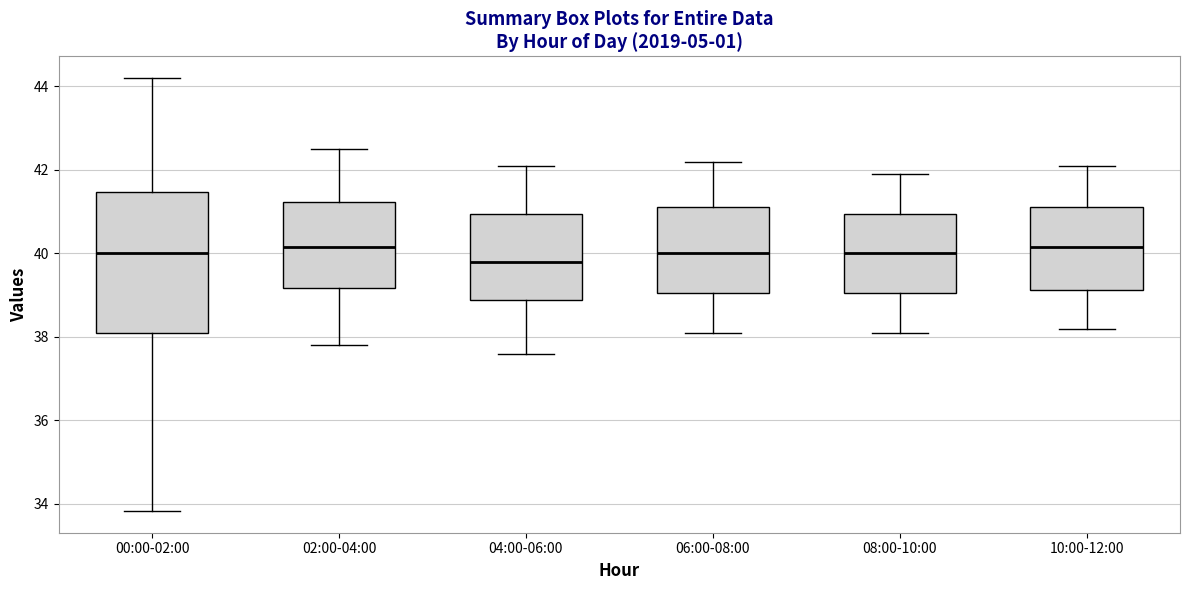

Comparing the boxes themselves (not the whiskers), which one is the tallest?

00:00-02:00